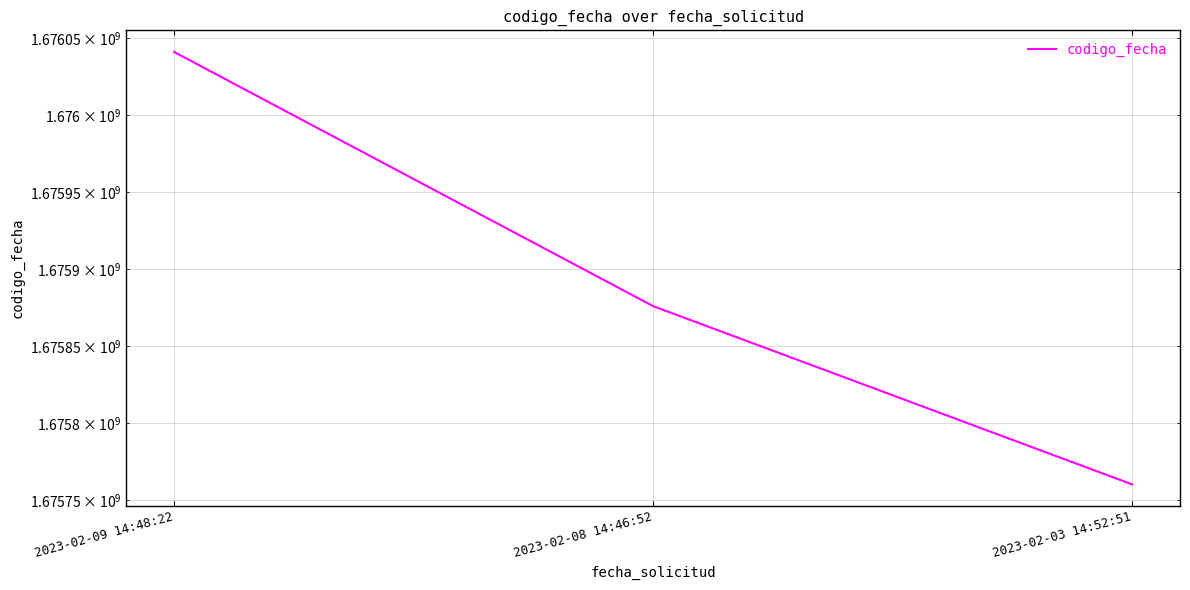

What is the minimum value shown in the chart?

1675760340